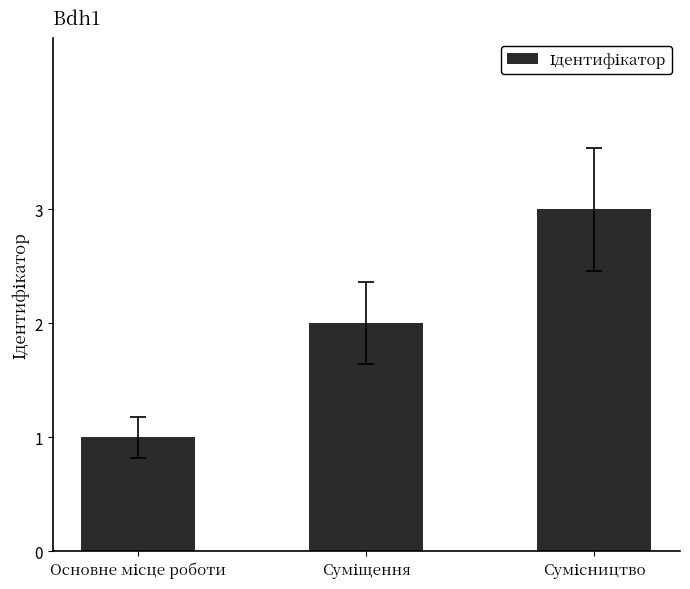

Does the chart contain any negative values?

No